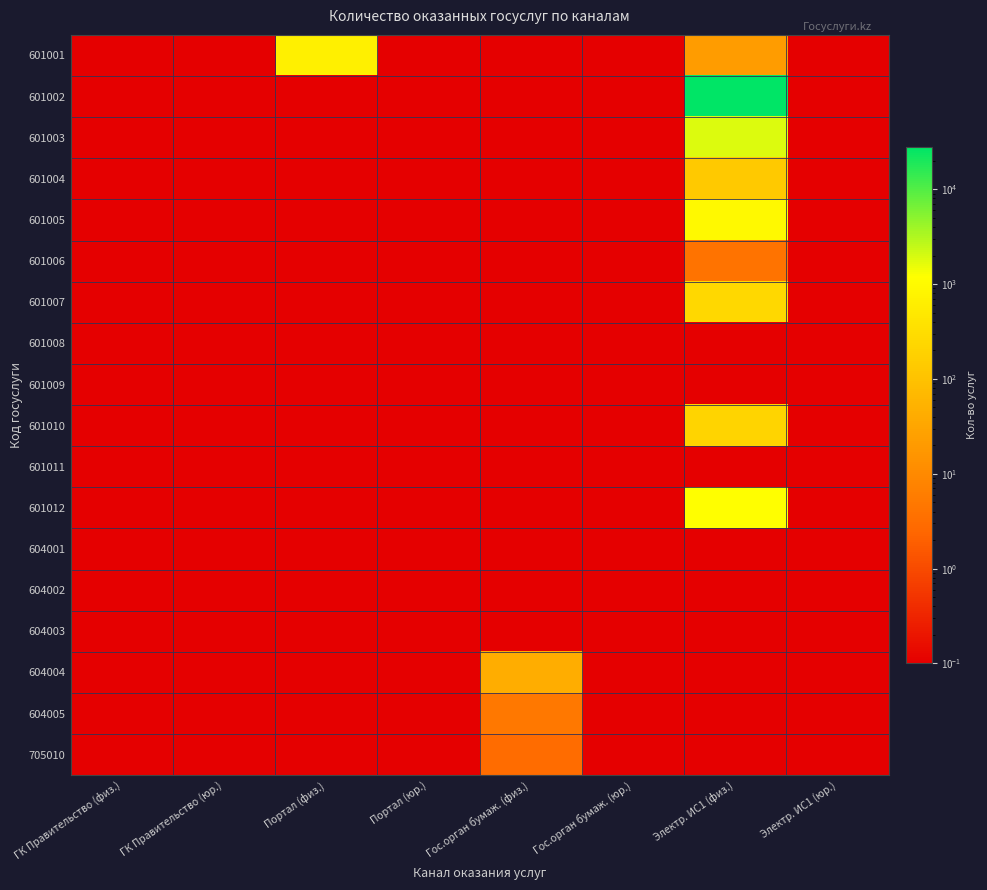

At how many categories does at least one series exceed 23301?

1